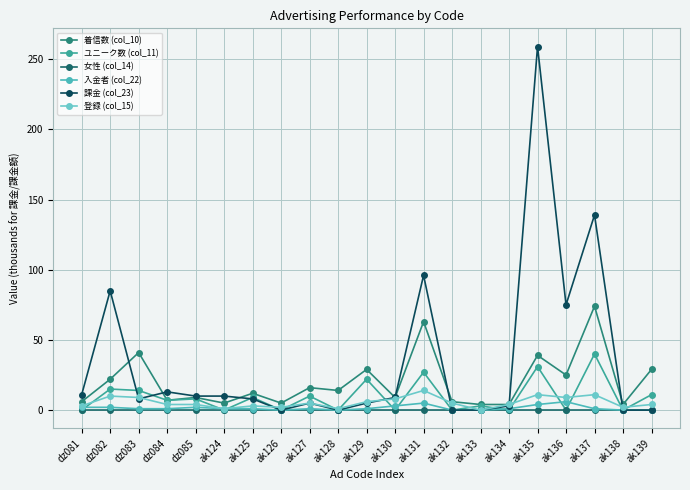

The 登録 (col_15) series shows 18 at dz082. True or false?

False